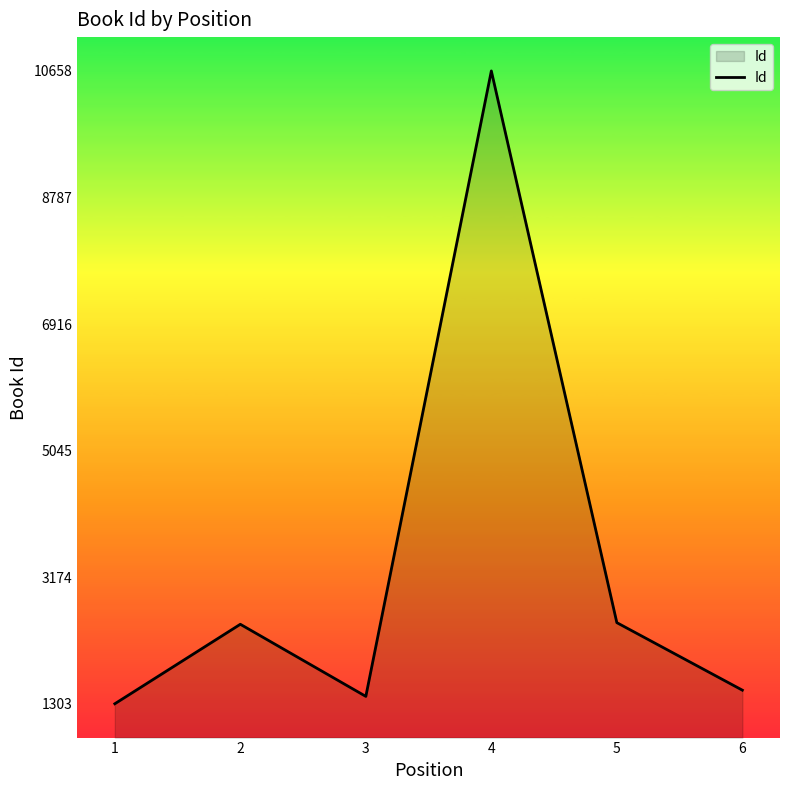

What is the difference between the second highest and minimum values?

1199